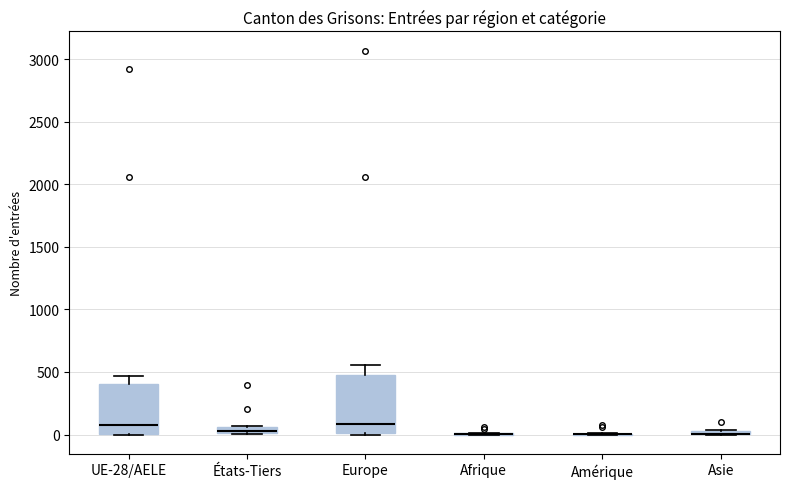

Which box is the tallest, from its lower edge to its upper edge?

Europe